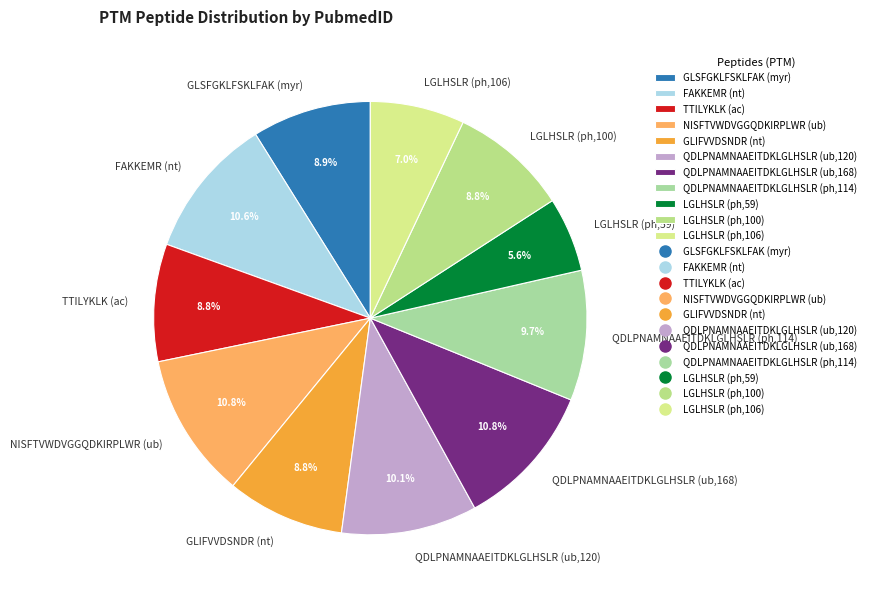

What percentage is NOT represented by GLIFVVDSNDR (nt)?

91.2%